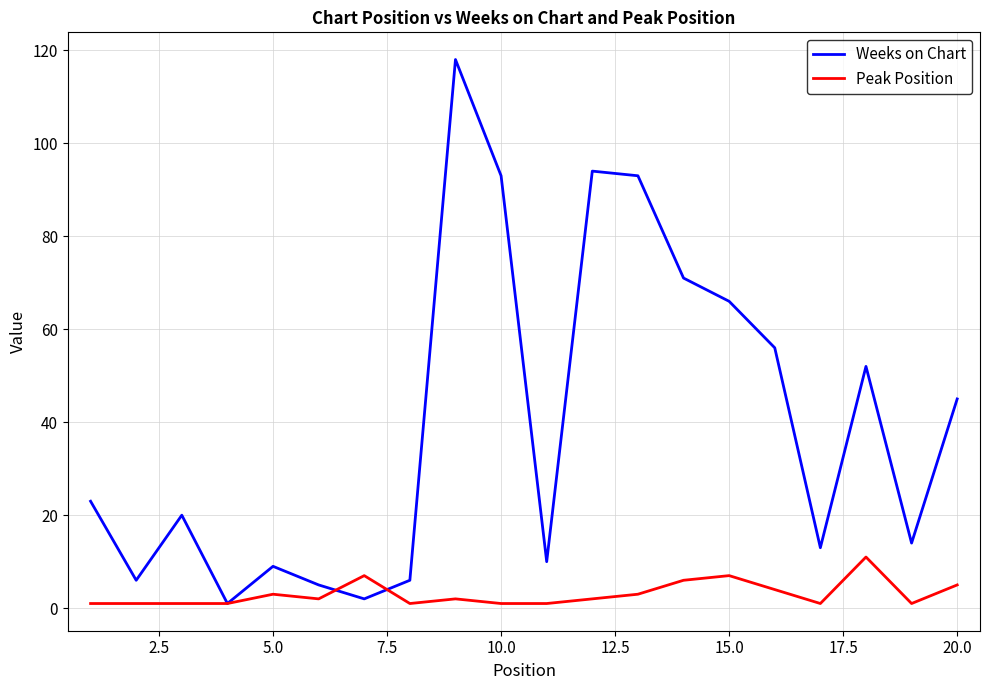

Which series ends up on top after the final intersection of Peak Position and Weeks on Chart?

Weeks on Chart